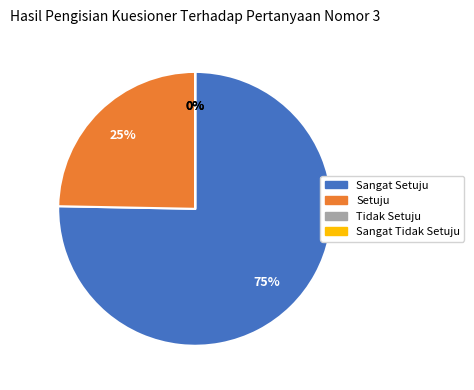

The Sangat Setuju slice represents 70% of the pie. True or false?

False